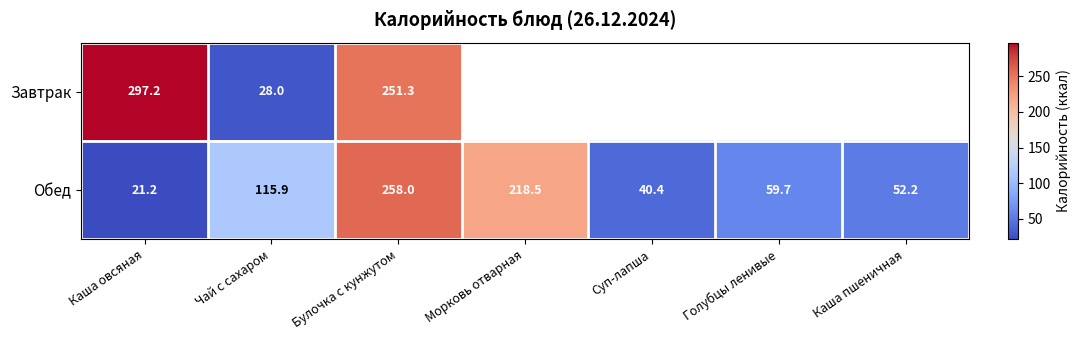

What is the smallest value displayed?

21.2